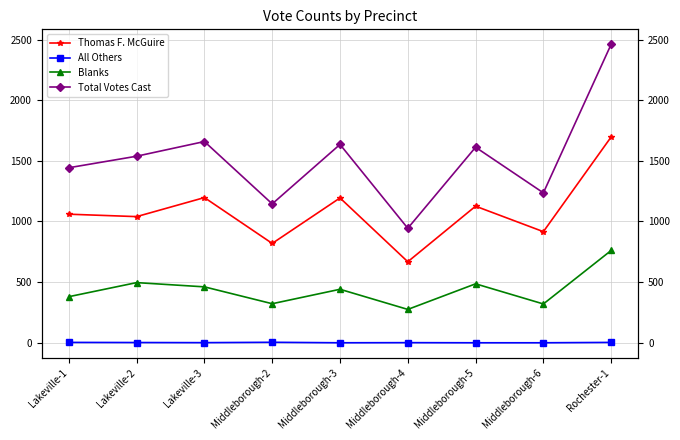

Reading left to right, transcribe all the data shown in this chart.

Thomas F. McGuire: 1060	1040	1197	819	1194	668	1126	916	1697
All Others: 3	2	1	4	0	1	0	0	3
Blanks: 380	496	461	322	441	275	486	320	761
Total Votes Cast: 1443	1538	1659	1145	1635	944	1612	1236	2461